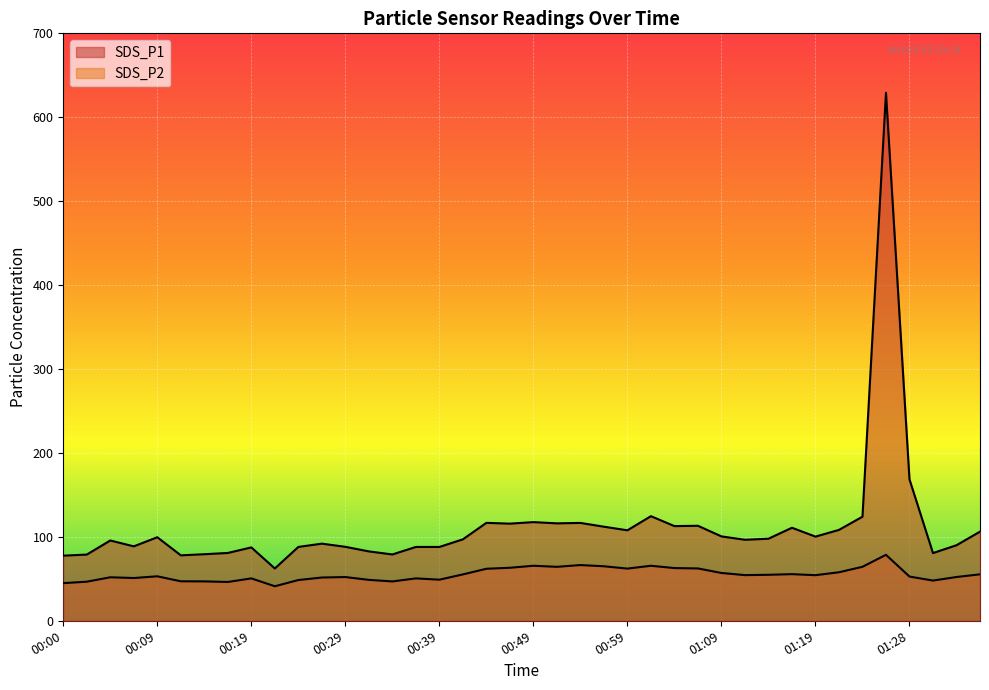

What is the difference between the maximum and minimum values in the SDS_P2 series?

37.4